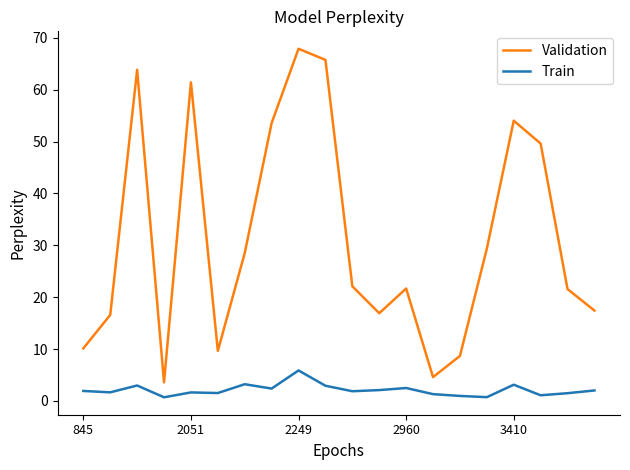

Which series has the largest range (max minus min)?

Validation